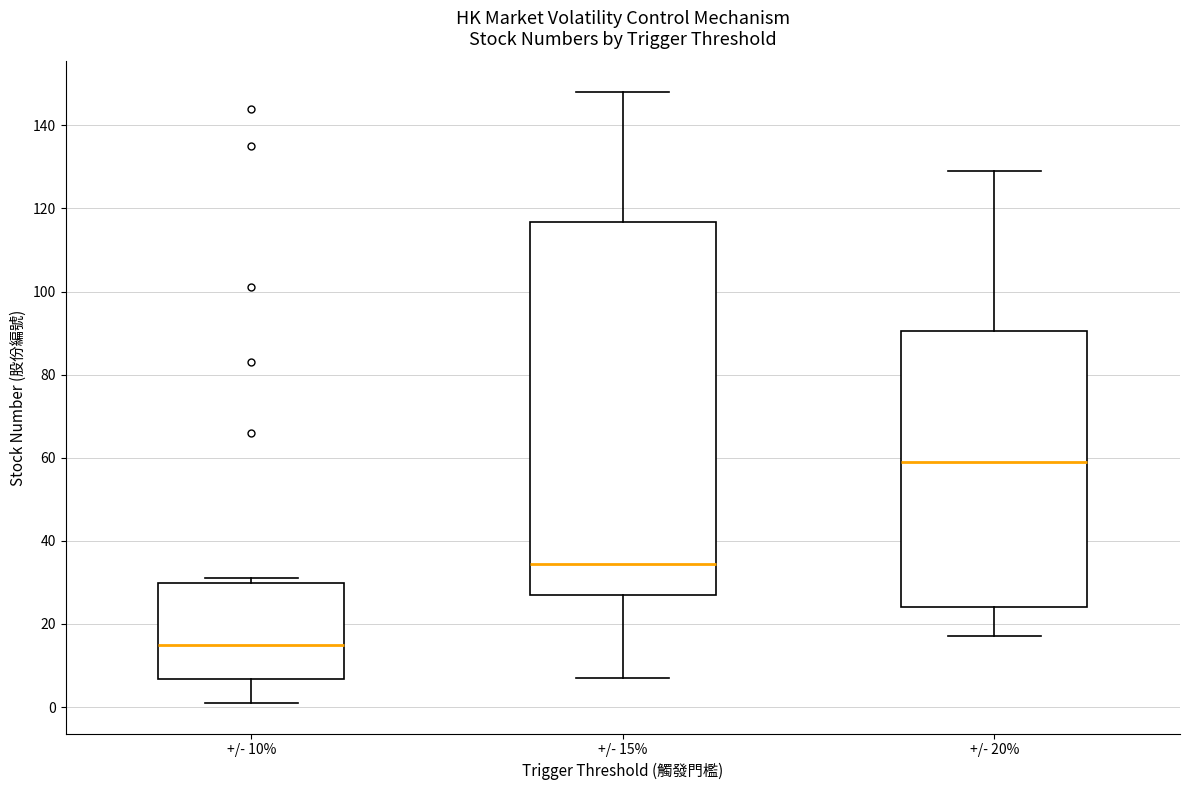

Which box is the tallest, from its lower edge to its upper edge?

+/- 15%